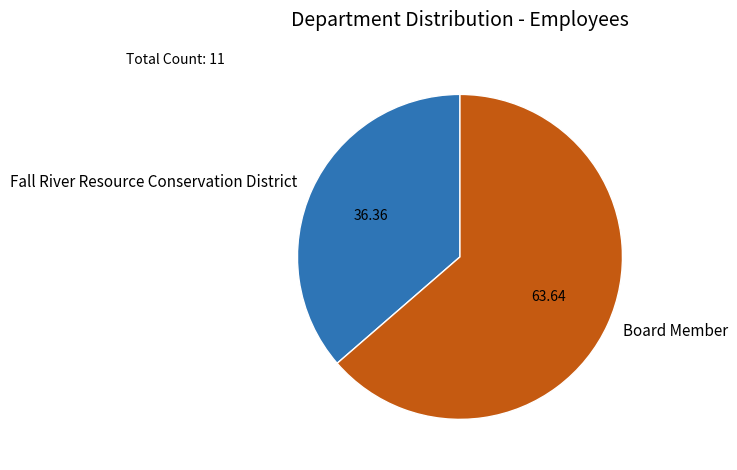

Combined, do Fall River Resource Conservation District and Board Member account for over 50%?

Yes